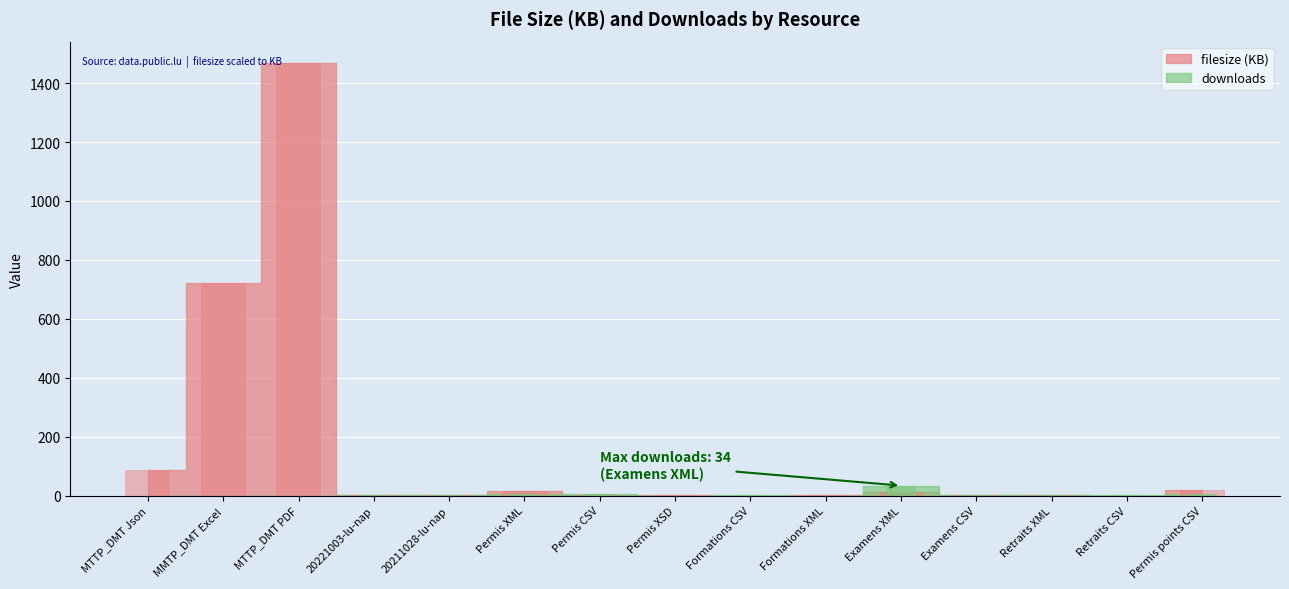

List the labels in order of downloads value, smallest first.

MTTP_DMT Json, MMTP_DMT Excel, MTTP_DMT PDF, Permis XSD, Formations XML, 20221003-lu-nap, 20211028-lu-nap, Examens CSV, Formations CSV, Retraits XML, Retraits CSV, Permis CSV, Permis points CSV, Permis XML, Examens XML